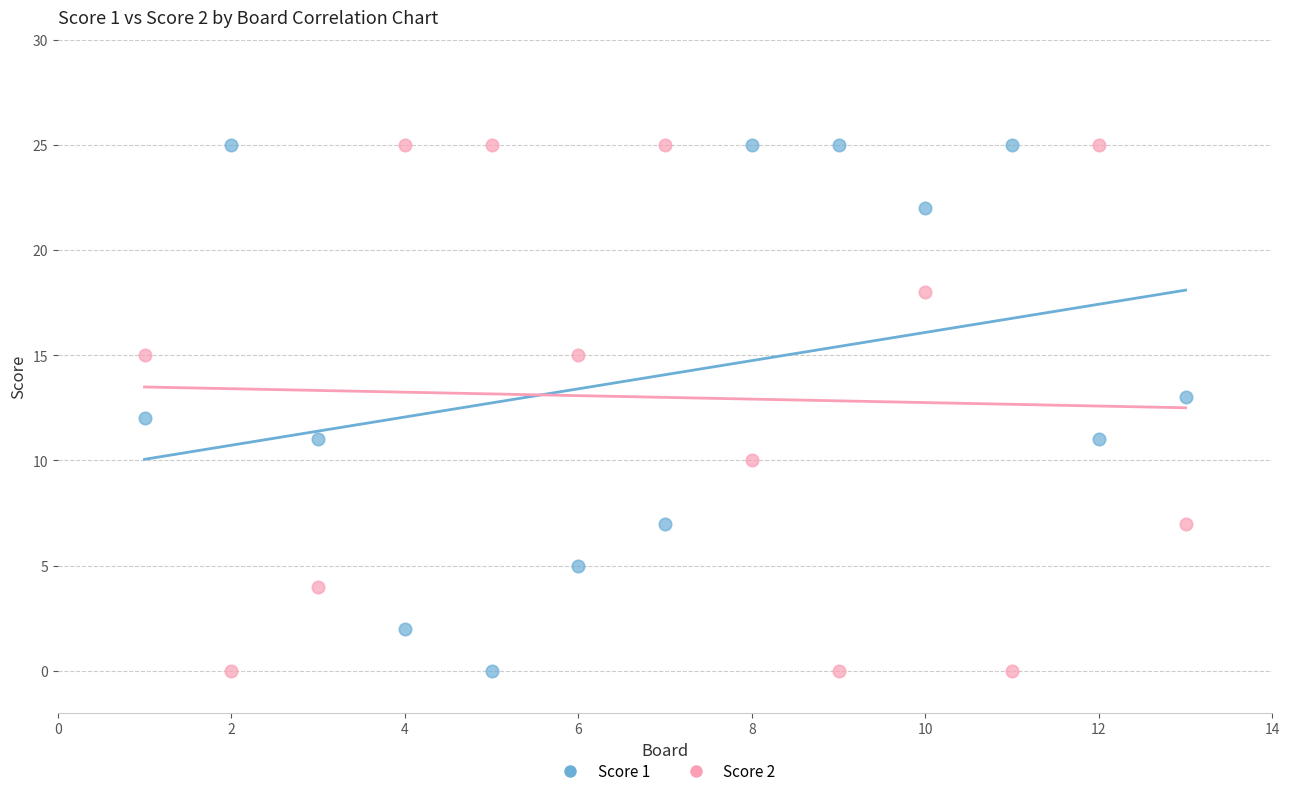

Across all data points, what is the range of X values (max minus min)?

12